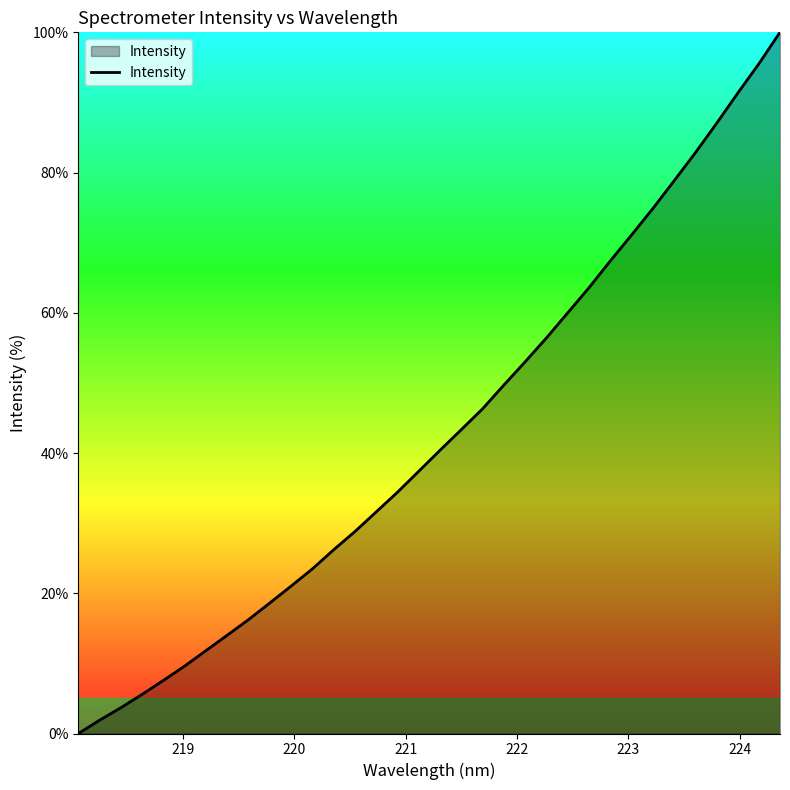

What is the greatest value displayed?

100.0